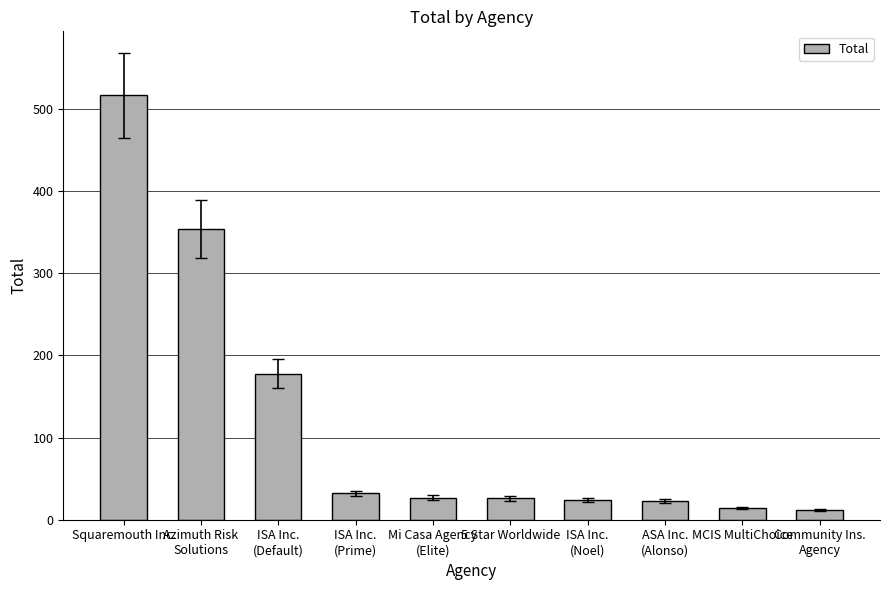

Which category has the highest value across all series?

Squaremouth Inc.